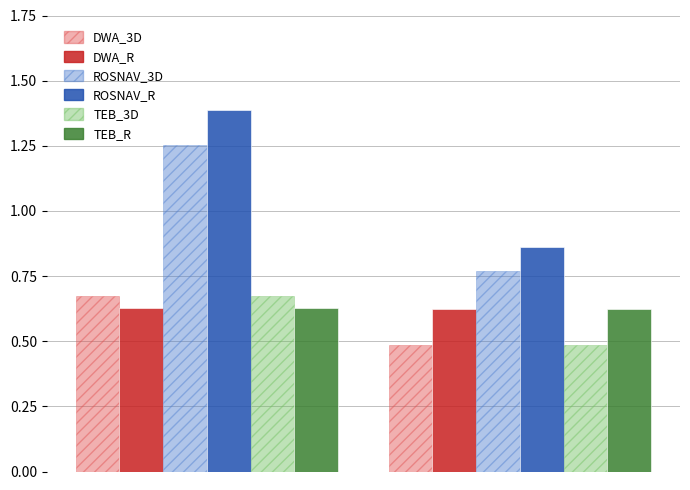

Which series has the largest total across all categories?

ROSNAV_R